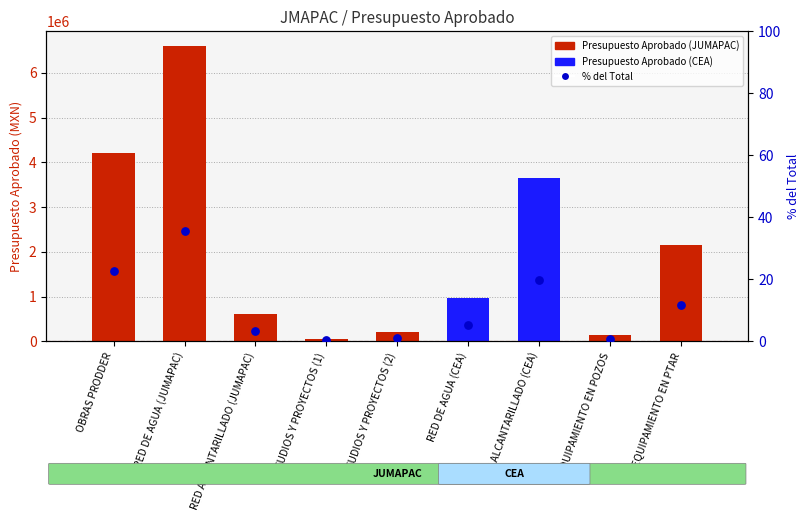

What is the total value across all series at RED ALCANTARILLADO (CEA)?

3655962.0